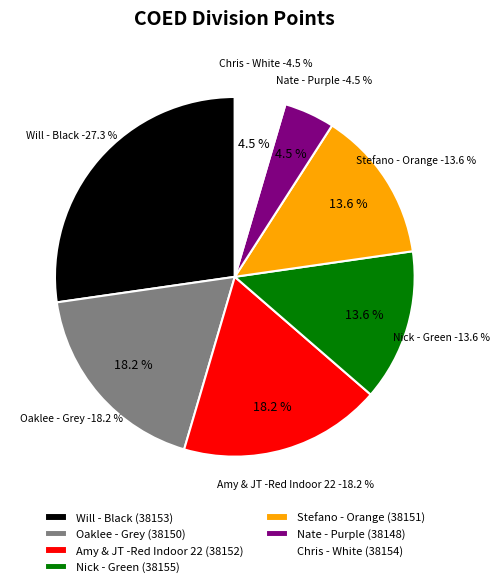

Does Amy & JT -Red Indoor 22 (38152) account for over 50% of the chart?

No